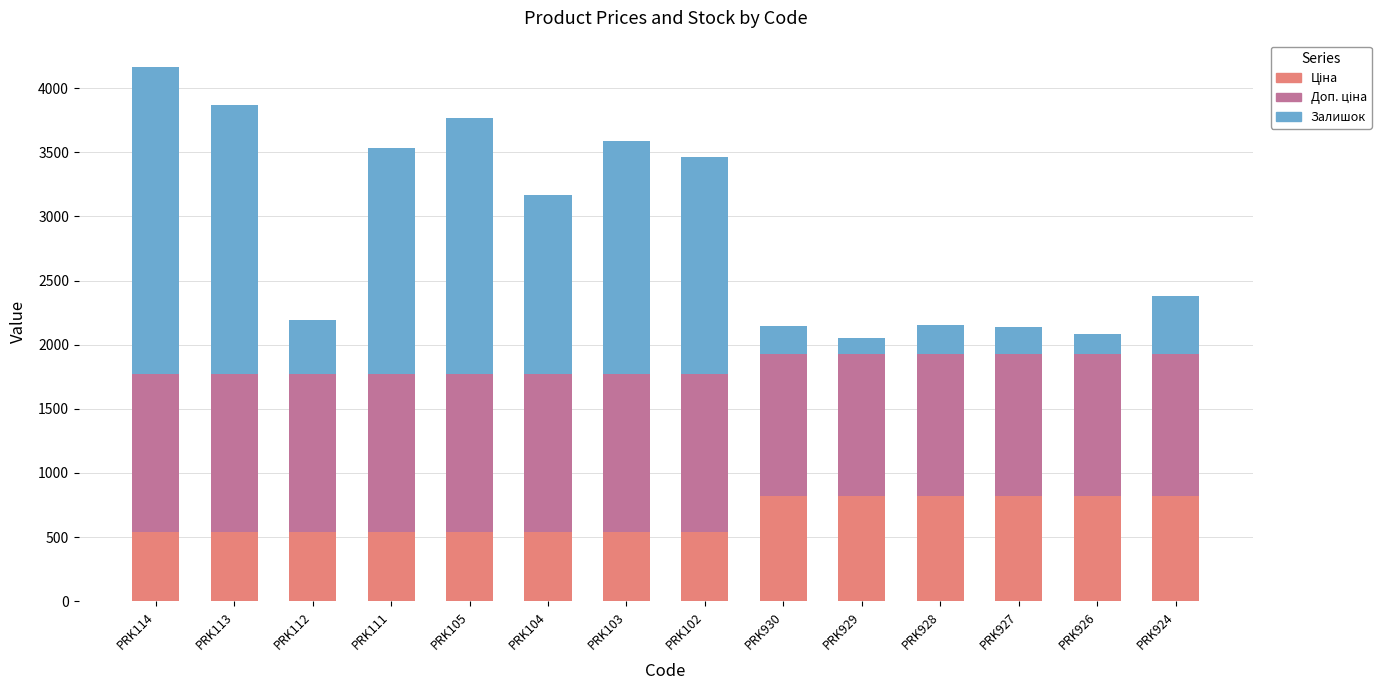

At which category is the sum across all series the highest?

PRK114